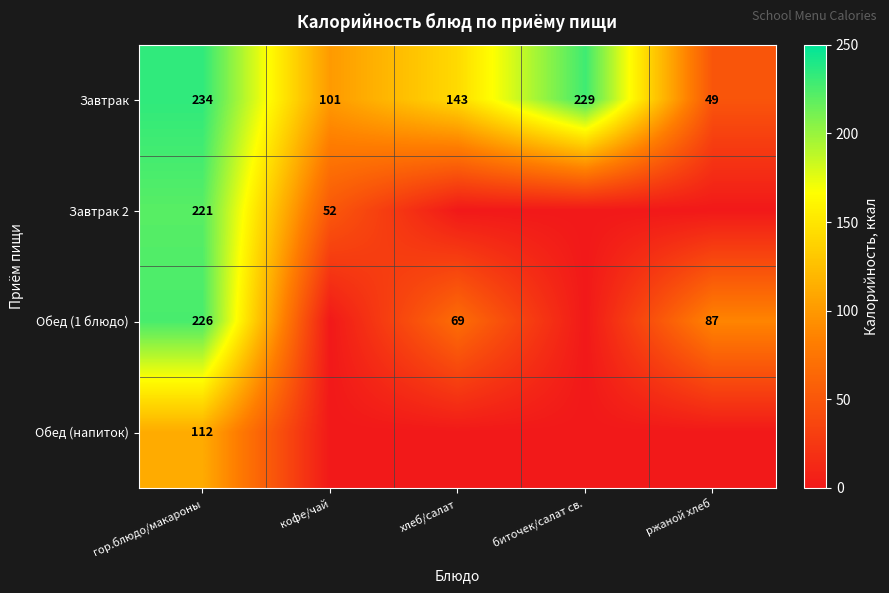

The Завтрак series shows 66 at ржаной хлеб. True or false?

False